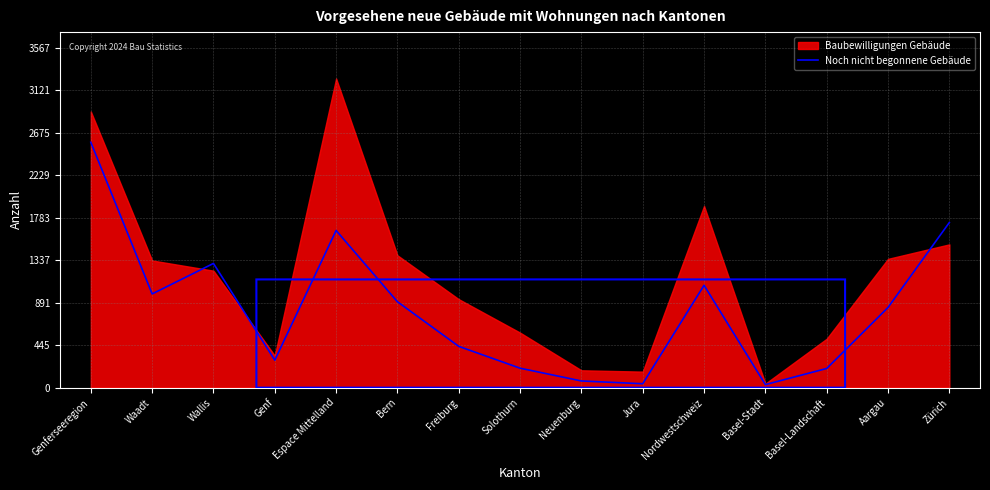

What is the difference between the values at Bern and Wallis?

402